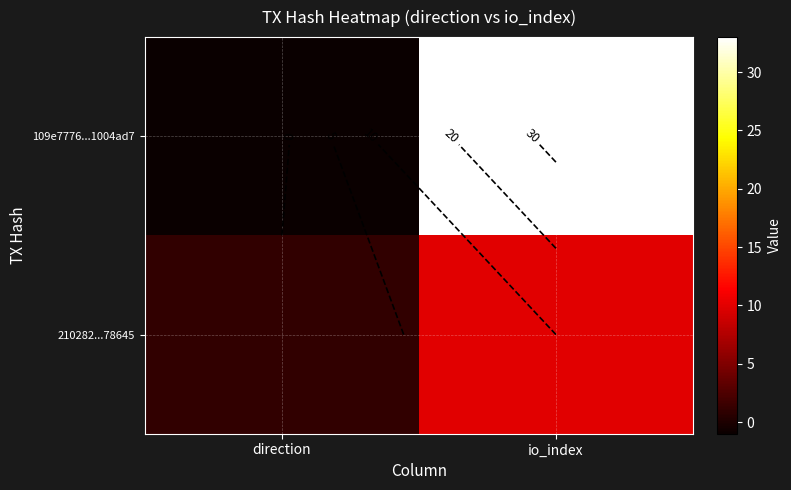

Where is 210282...78645 nearest to the value 5?

direction